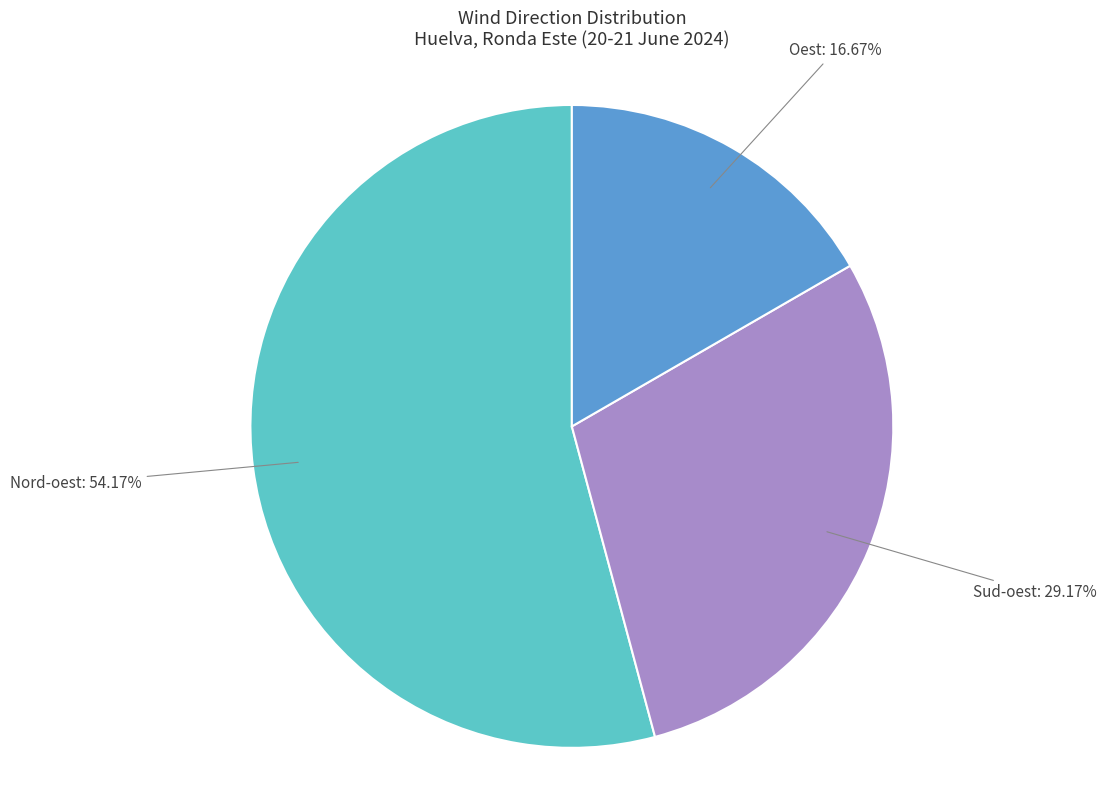

Is there any slice that represents more than half of the pie?

Yes